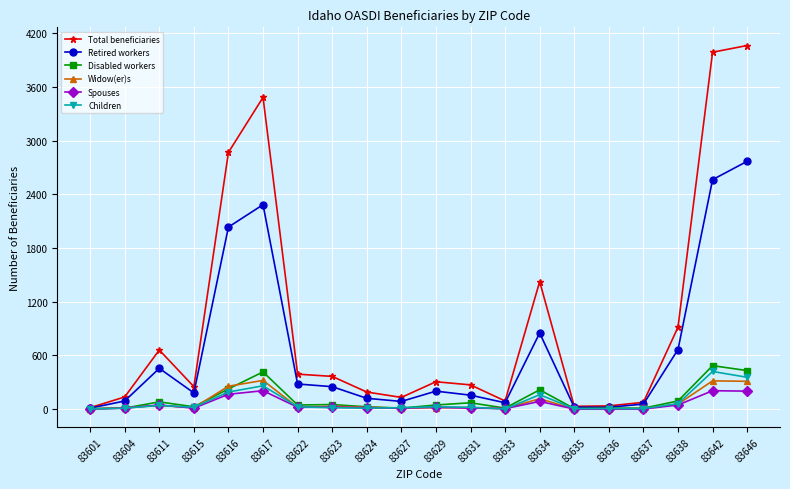

How many data points does each series have?

20